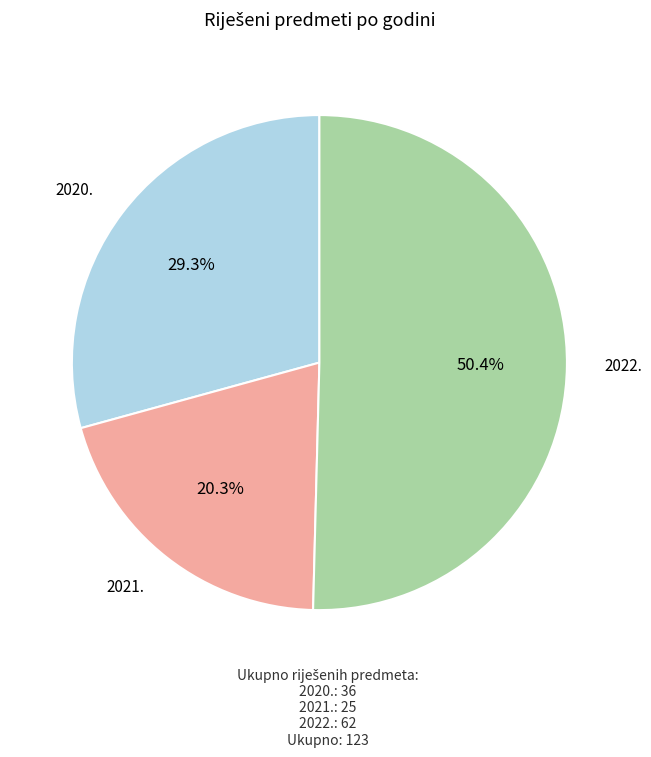

How many slices are in this pie chart?

3